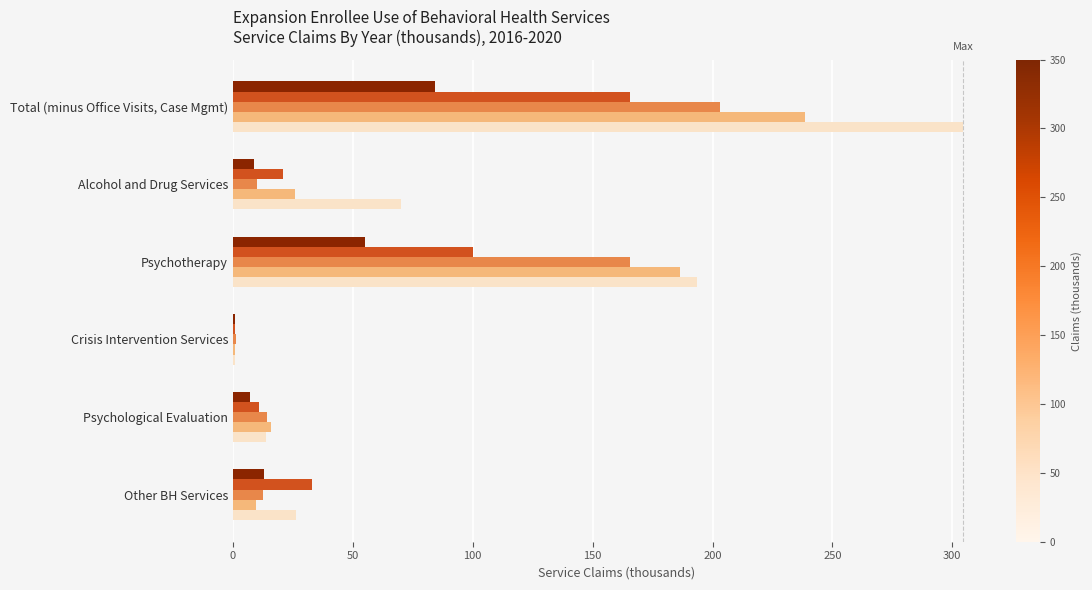

At which category does the chart reach its peak across all series?

Total (minus Office Visits, Case Mgmt)